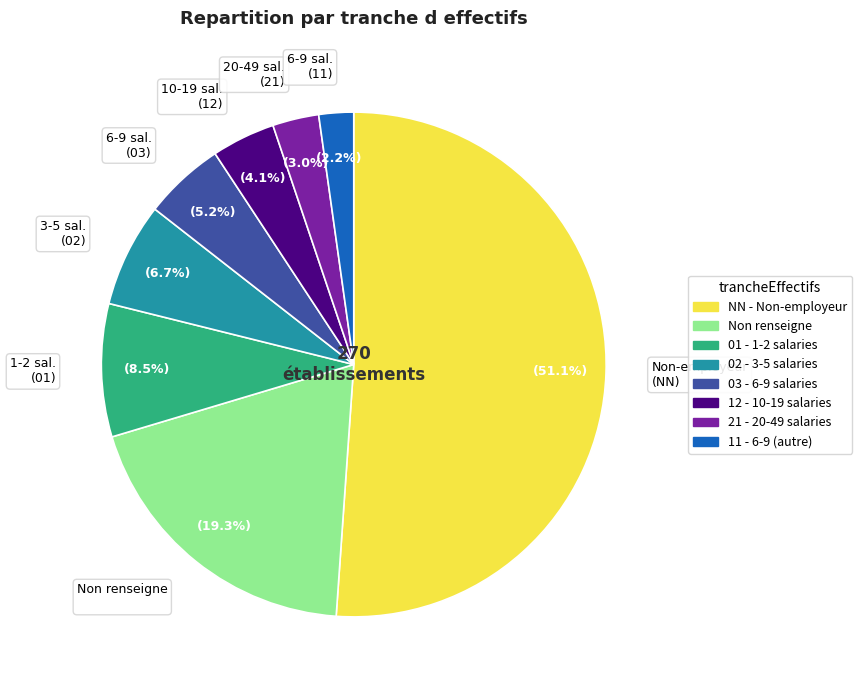

How many segments does this pie chart have?

8